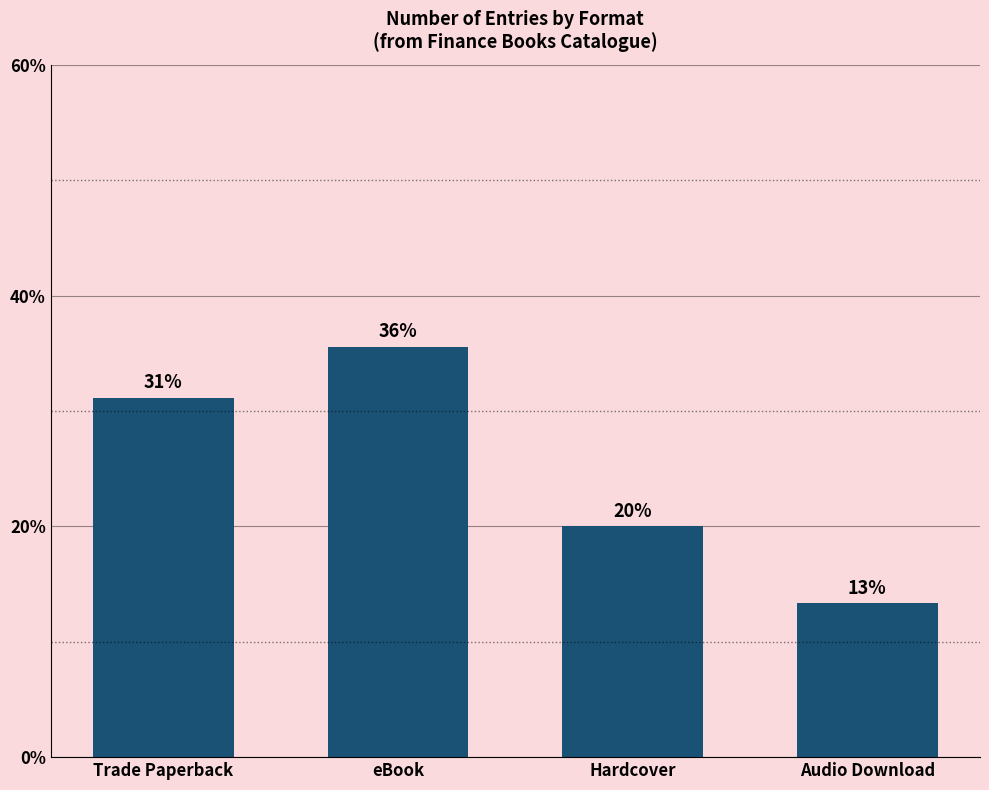

List the labels in order of value, largest first.

eBook, Trade Paperback, Hardcover, Audio Download